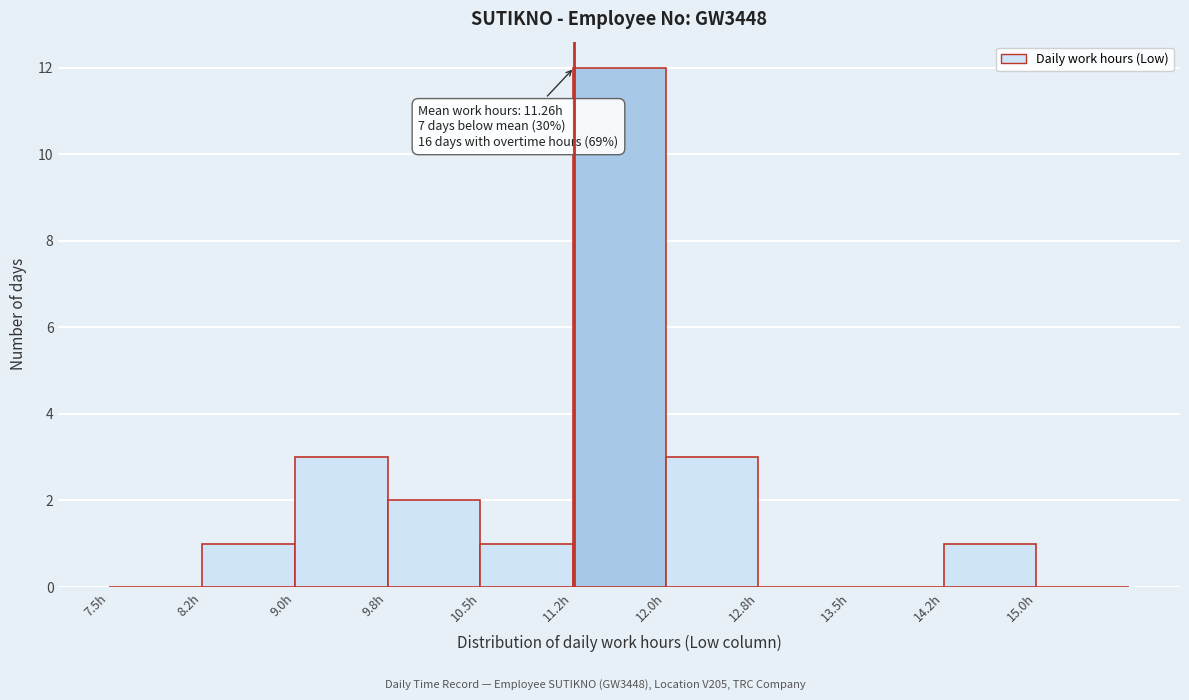

Over which range of the x-axis is the bar tallest?

11.25 to 12.00